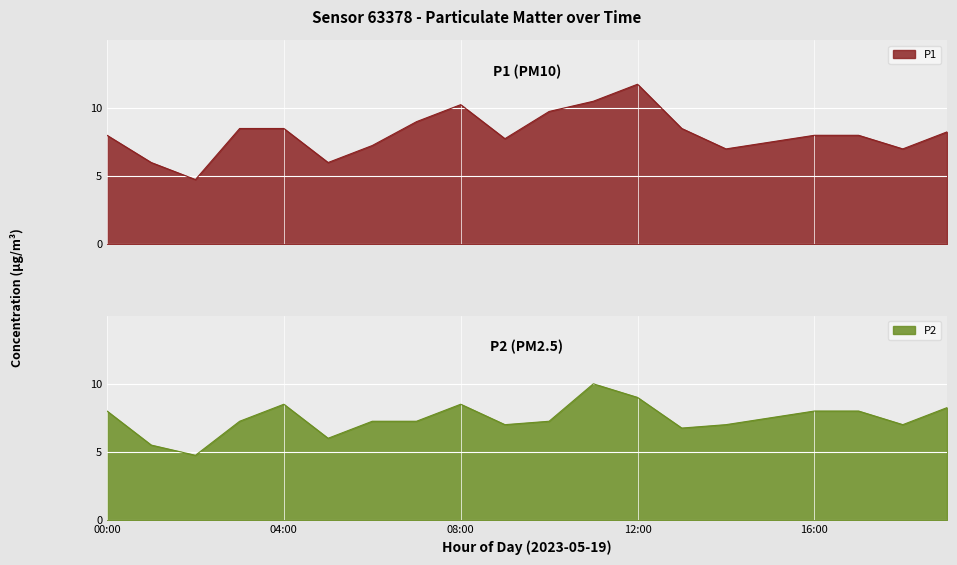

At which category is the sum across all series the highest?

12:00